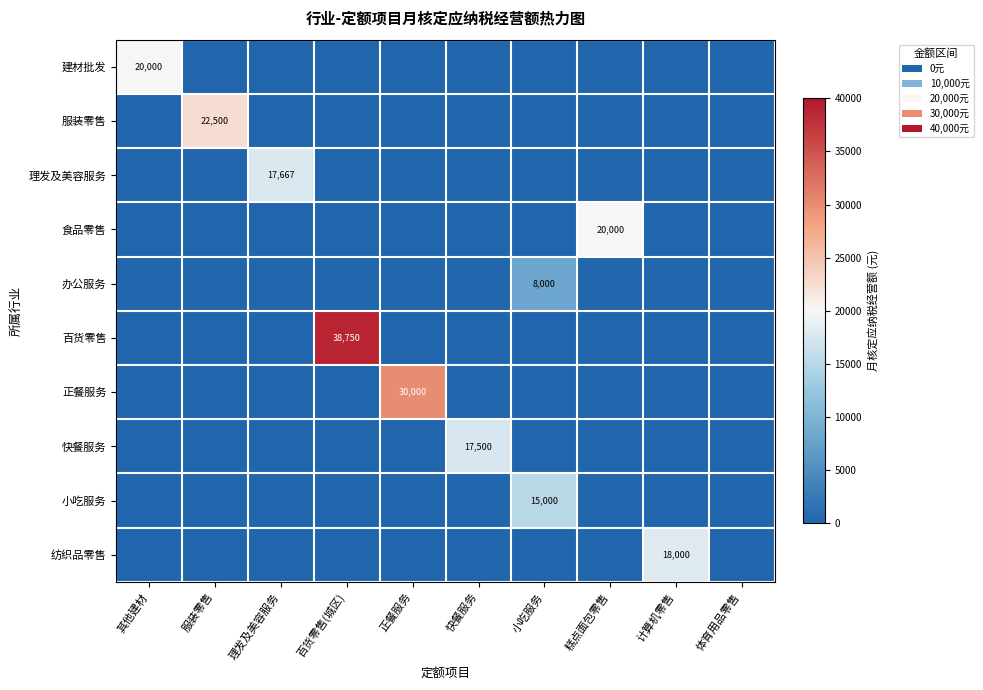

At which label does 食品零售 reach its peak?

糕点面包零售